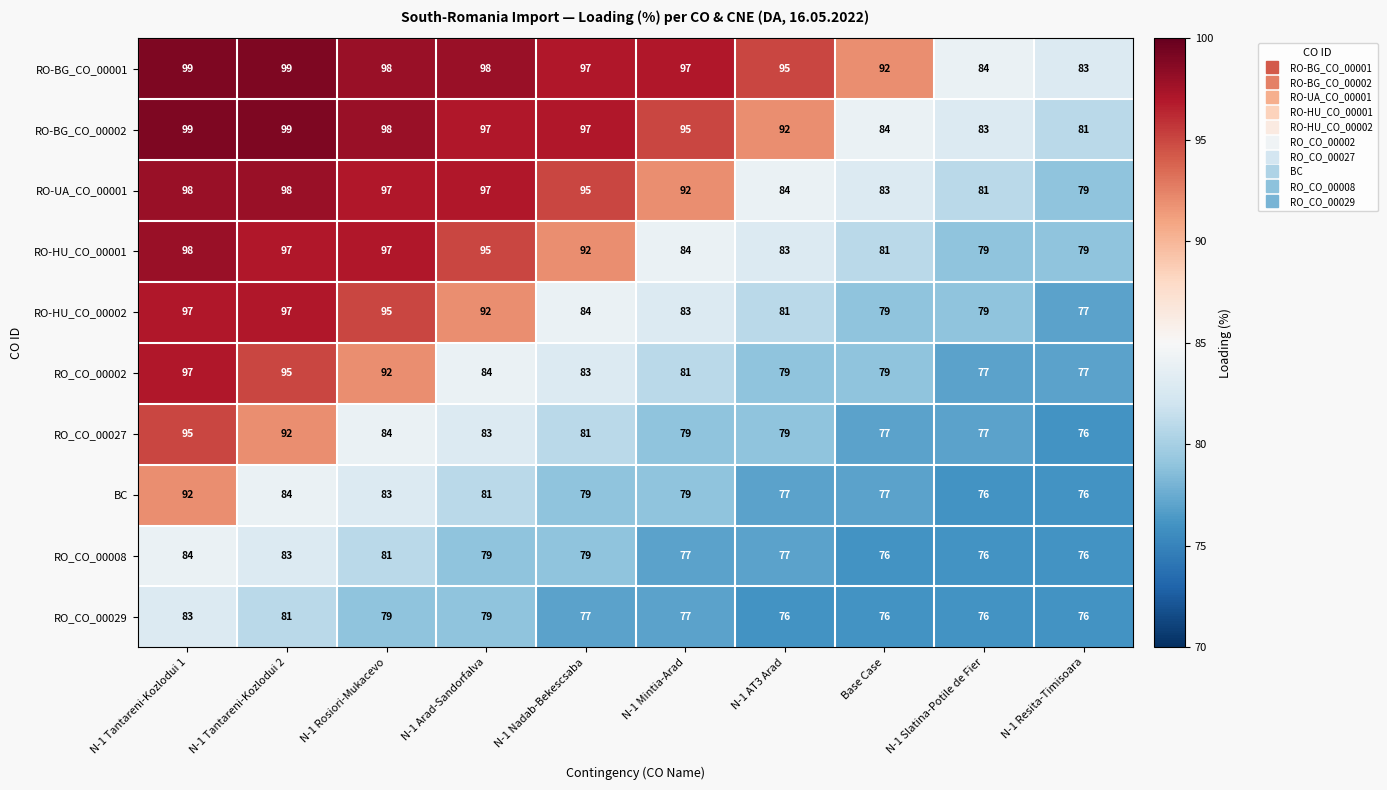

What is the spread (max minus min) of values at N-1 Arad-Sandorfalva?

19